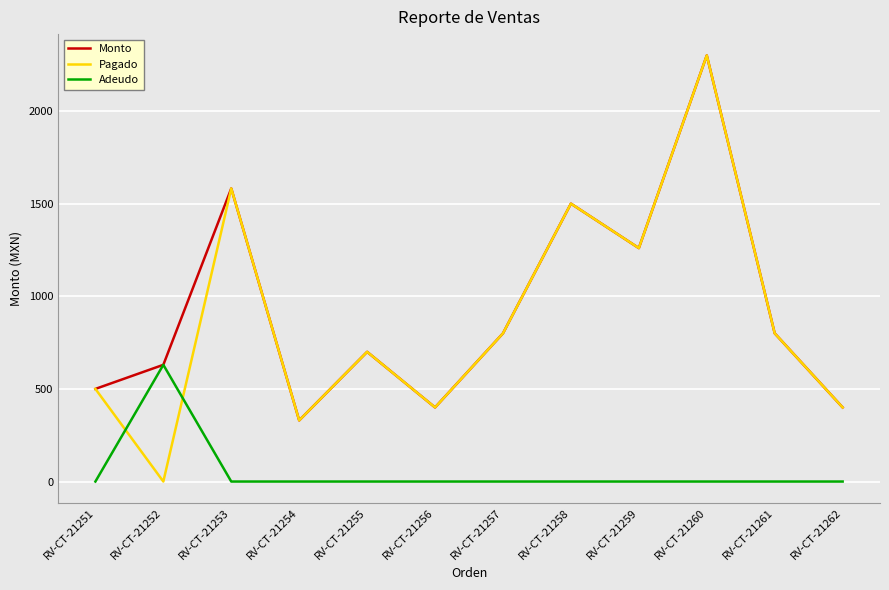

After their last crossing, which series has the higher values: Pagado or Adeudo?

Pagado